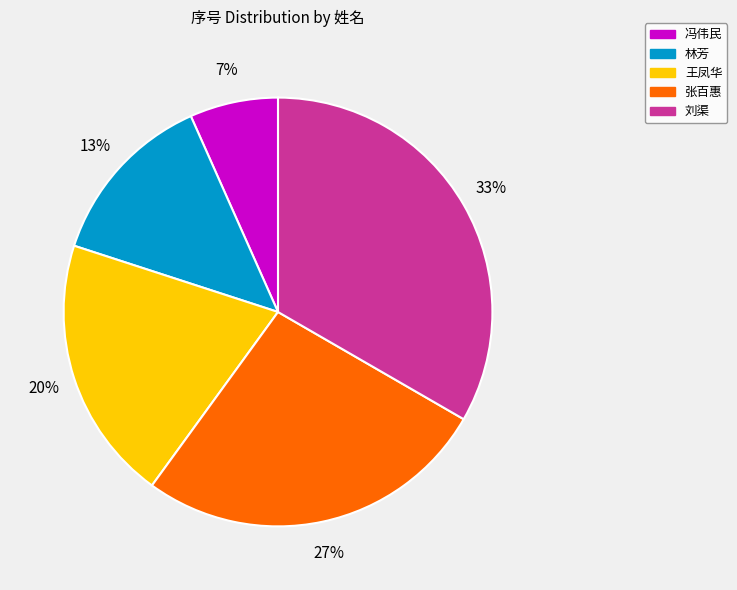

Rank the categories by value from highest to lowest.

刘渠, 张百惠, 王凤华, 林芳, 冯伟民